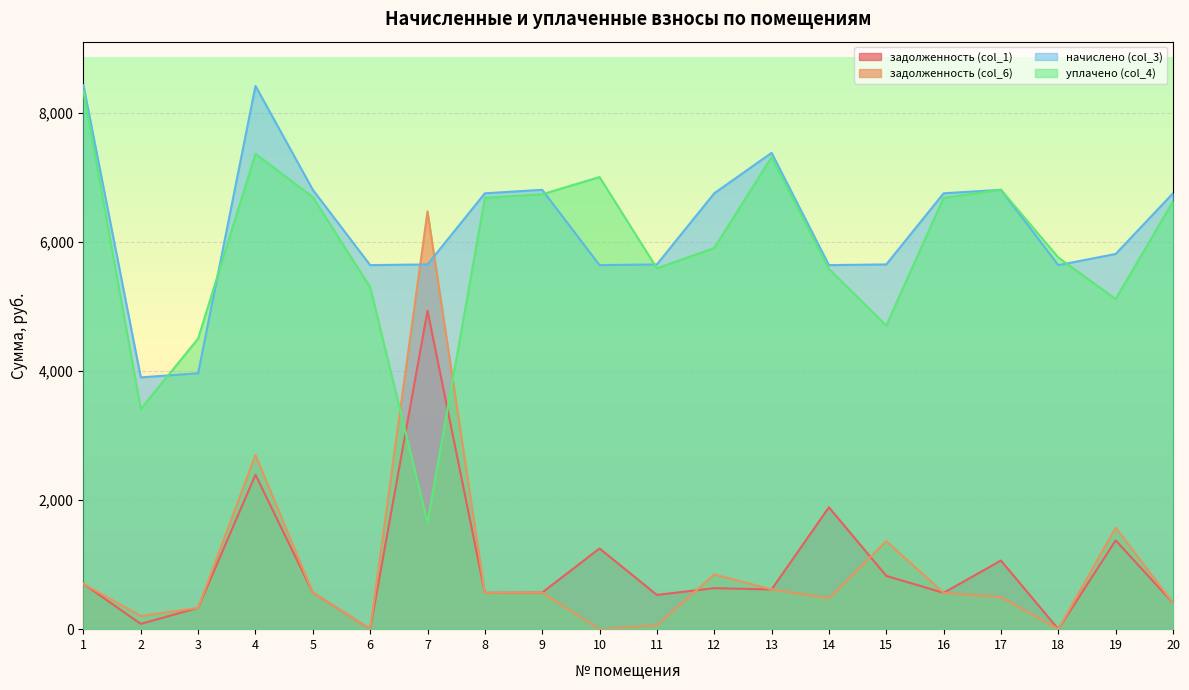

How many data points in уплачено (col_4) are less than 6623?

10